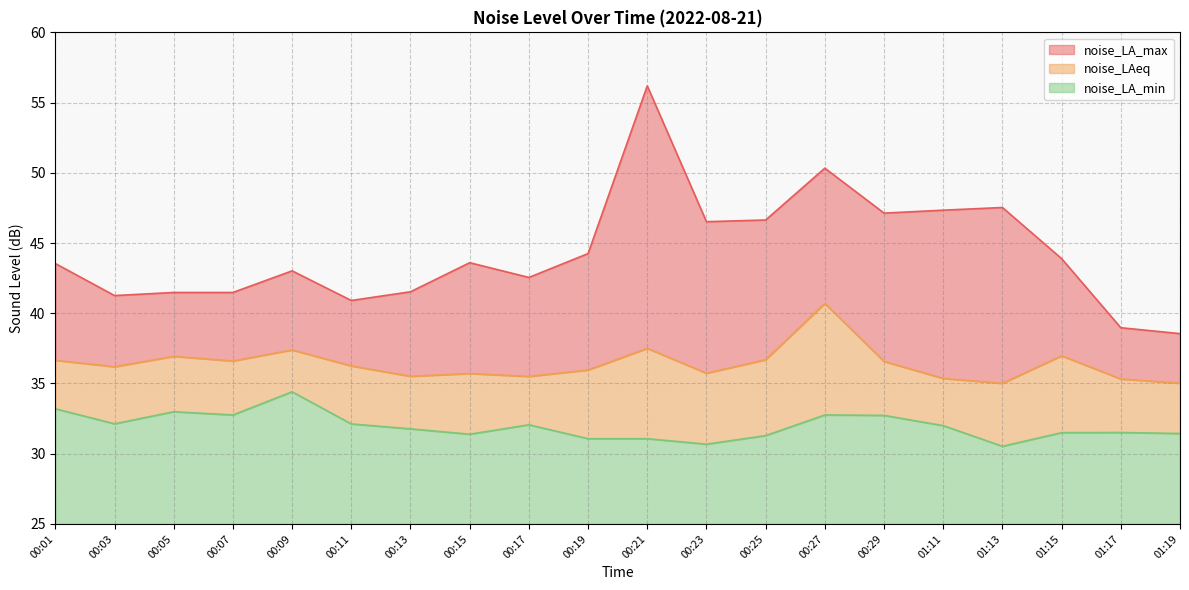

How many interior local valleys does the noise_LA_max series have?

5